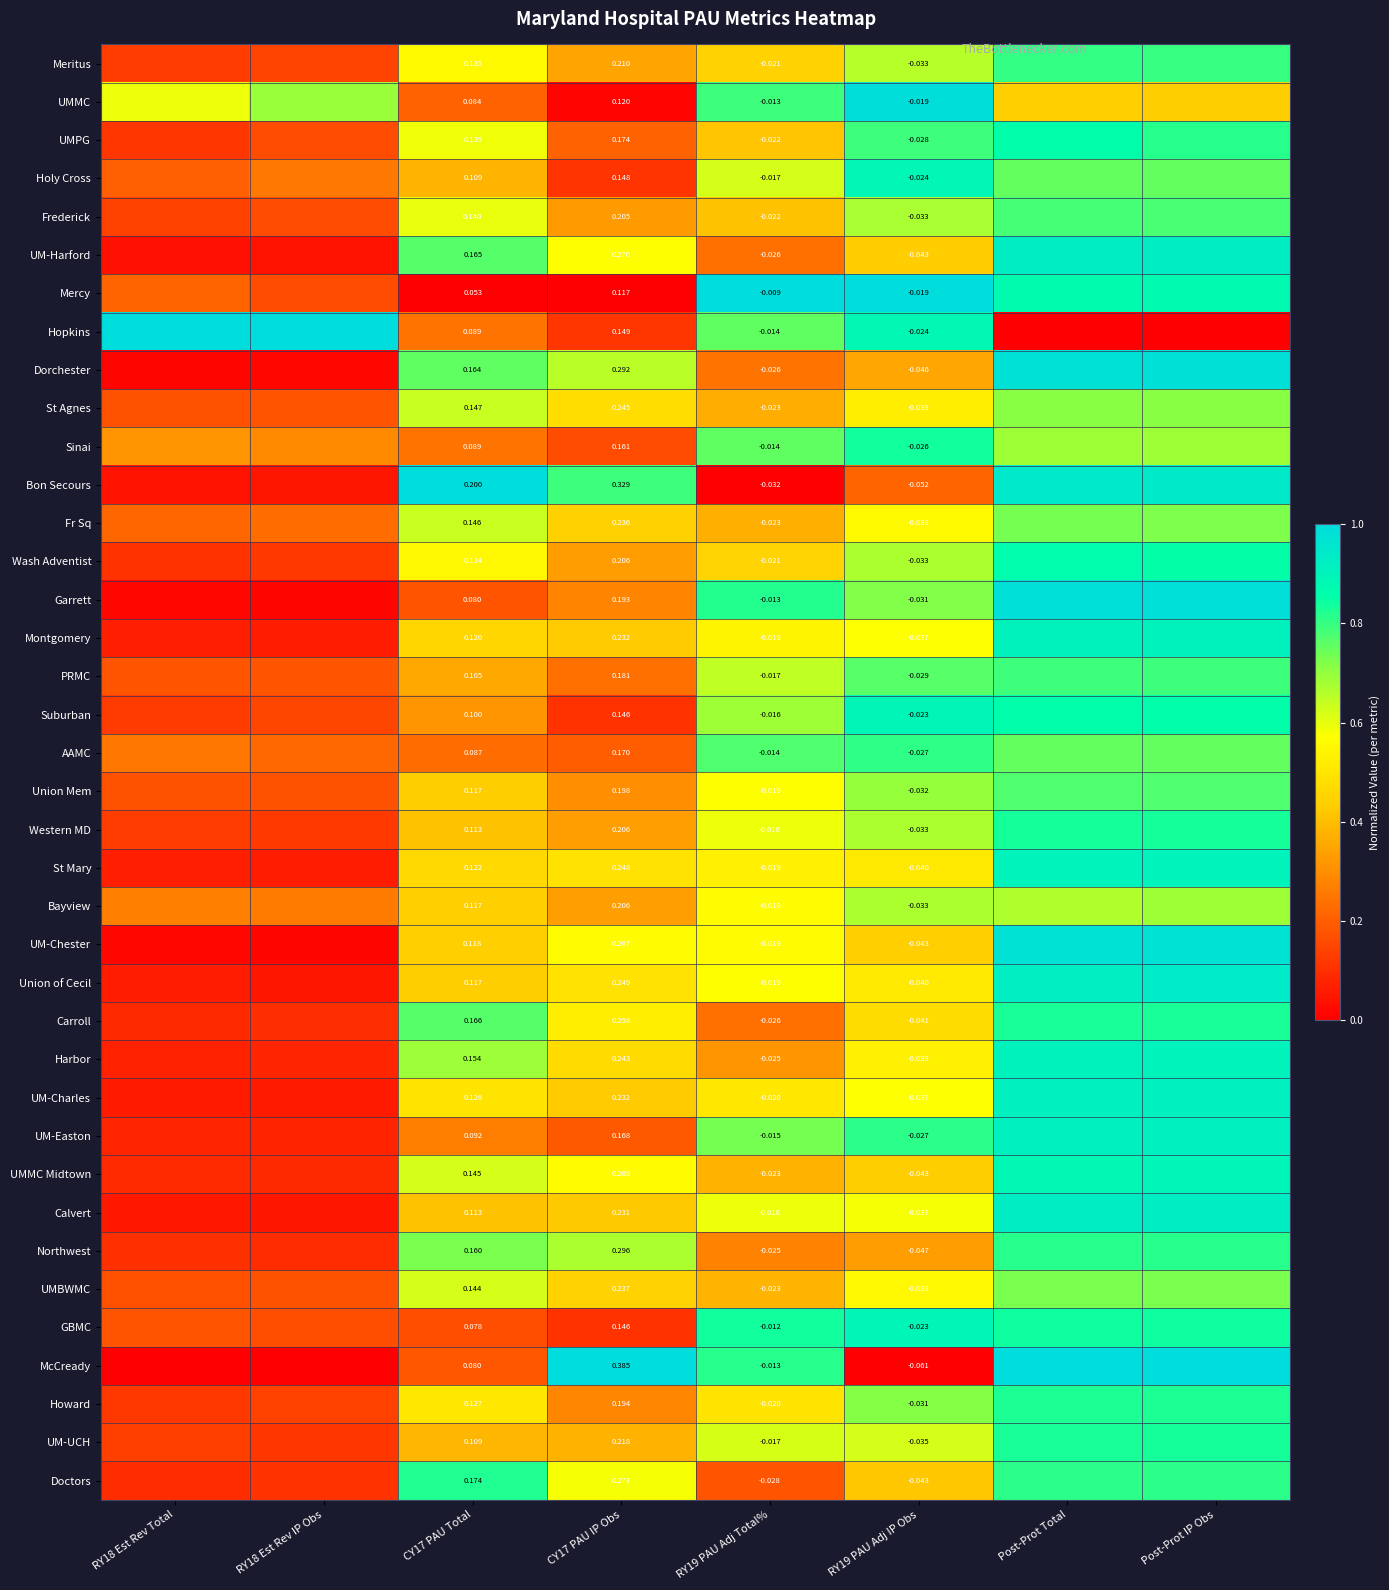

Count the number of data series in this chart.

38